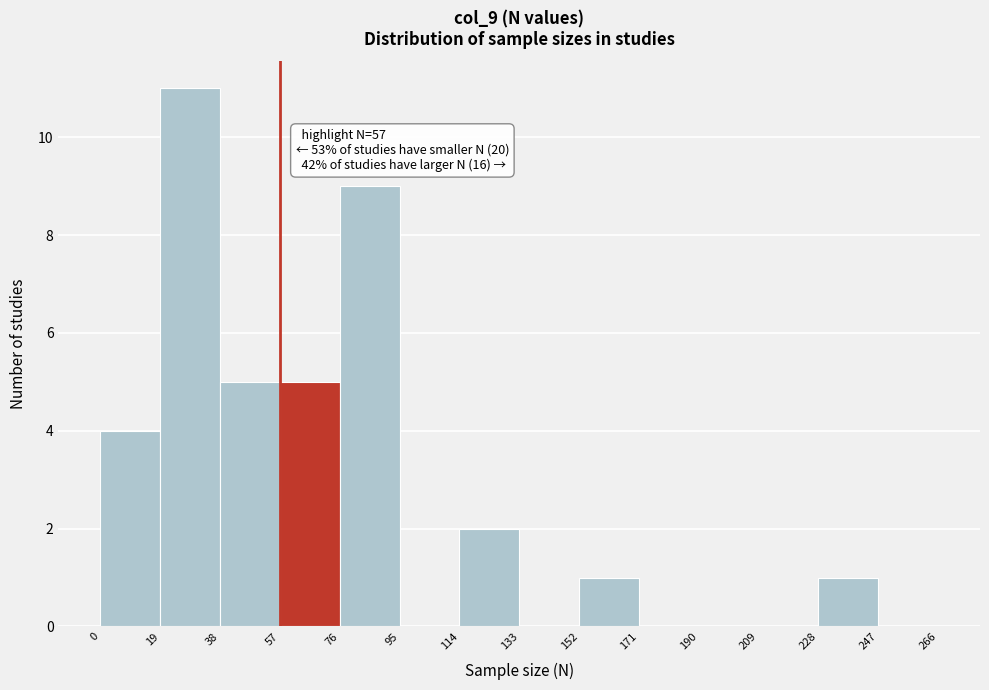

Over which range of the x-axis is the bar tallest?

19 to 38